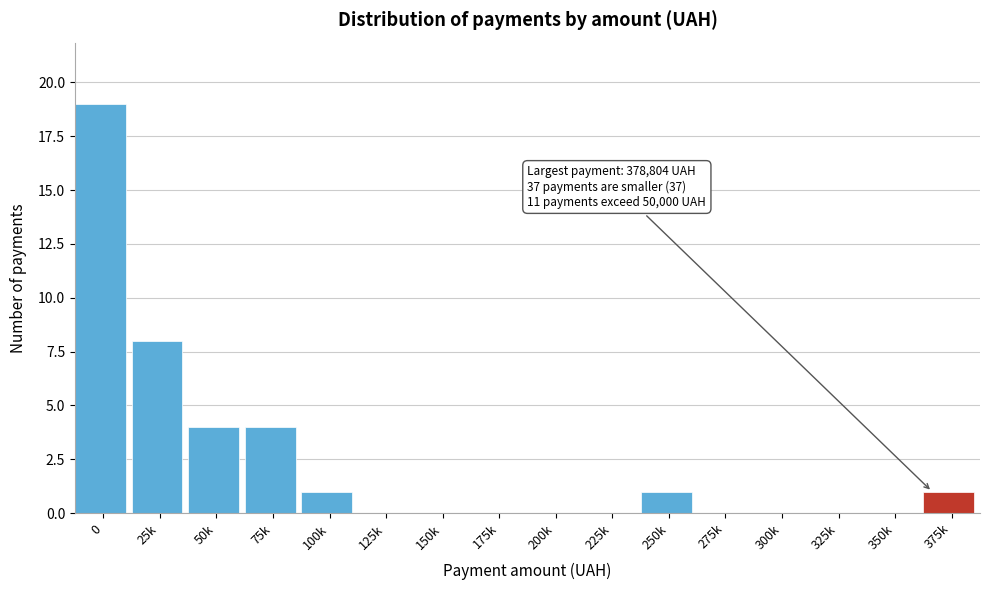

Reading right to left, what are all the values shown in this chart?

375k=1	350k=0	325k=0	300k=0	275k=0	250k=1	225k=0	200k=0	175k=0	150k=0	125k=0	100k=1	75k=4	50k=4	25k=8	0=19